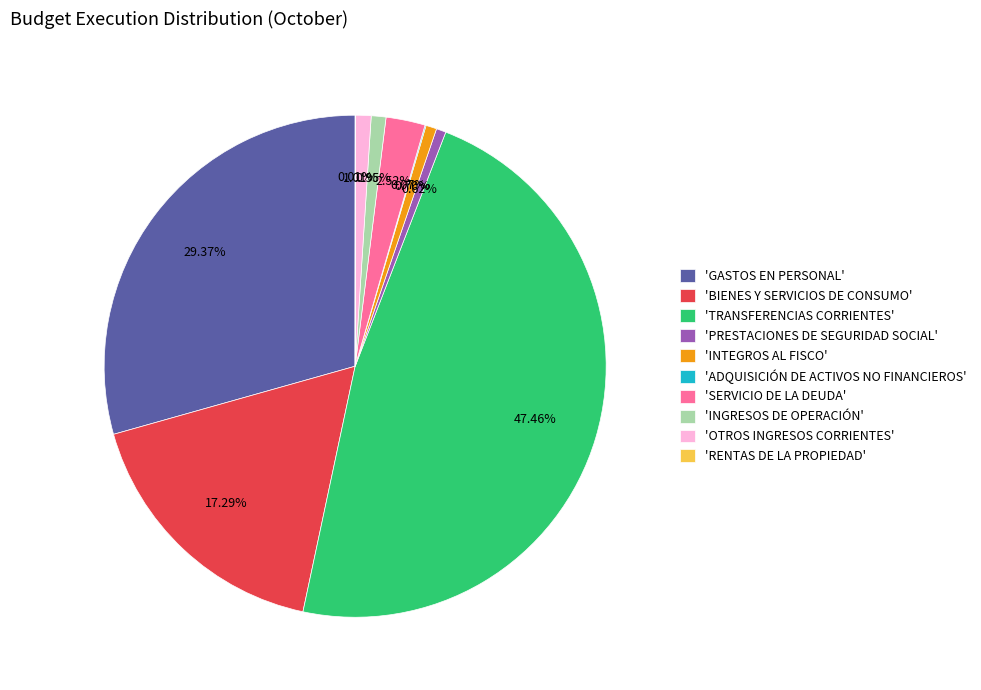

Do 'TRANSFERENCIAS CORRIENTES' and 'INTEGROS AL FISCO' together represent more than half of the pie?

No